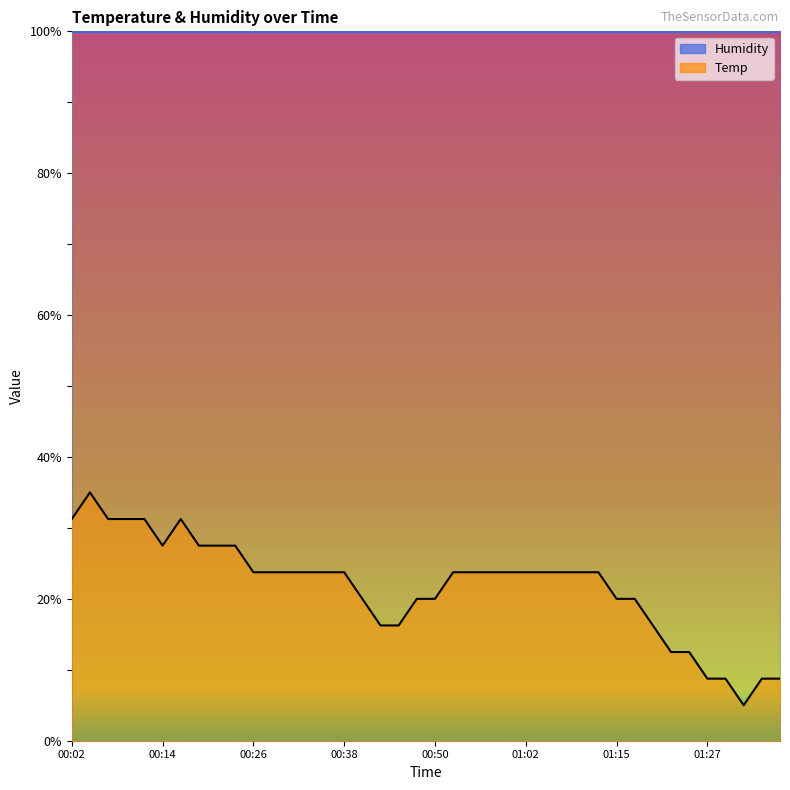

List the labels in order of value, largest first.

00:04, 00:02, 00:07, 00:09, 00:11, 00:16, 00:14, 00:19, 00:21, 00:24, 00:26, 00:28, 00:31, 00:33, 00:36, 00:38, 00:53, 00:55, 00:58, 01:00, 01:02, 01:05, 01:07, 01:10, 01:12, 00:41, 00:48, 00:50, 01:15, 01:17, 00:43, 00:45, 01:20, 01:22, 01:24, 01:27, 01:29, 01:34, 01:37, 01:32